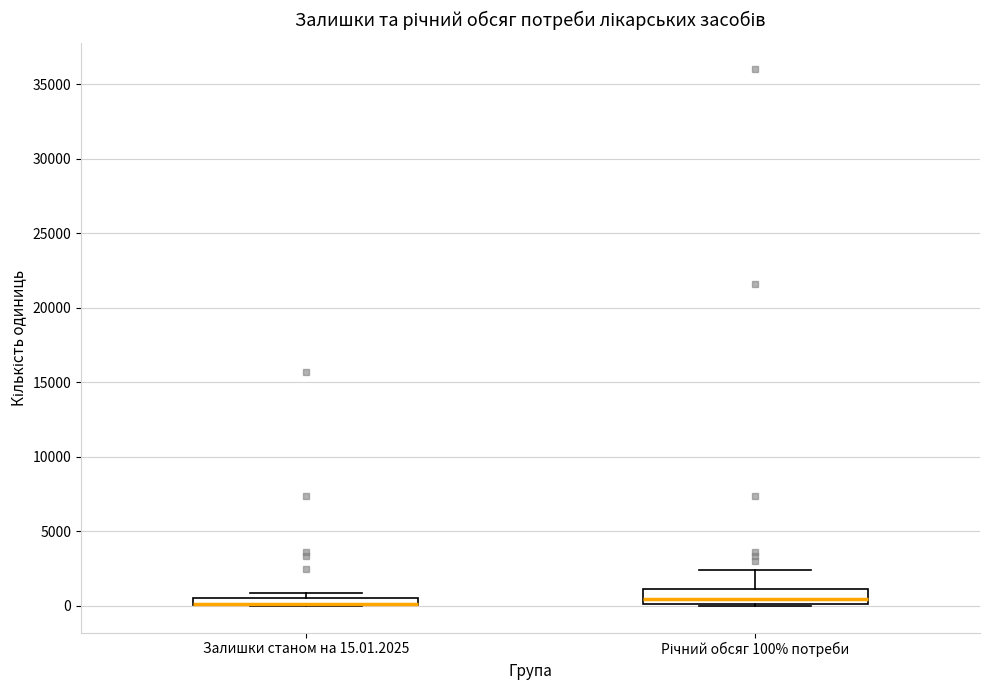

Where is the lower edge of the box for Залишки станом на 15.01.2025 on the y-axis? The values are not printed on the chart, so give them approximately, as read against the axis.

0